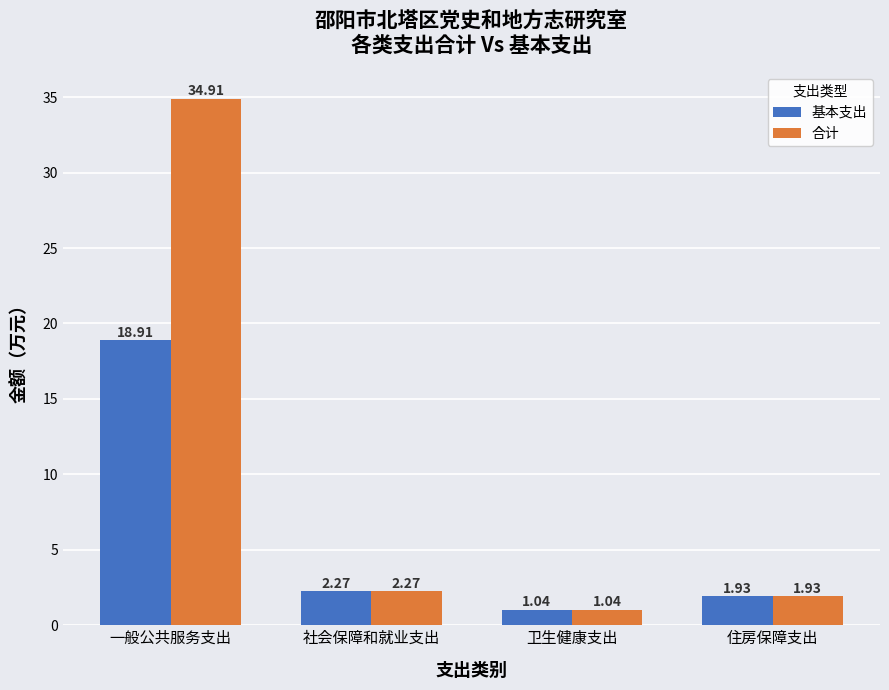

Are the bars grouped side by side (vs. stacked)?

Yes